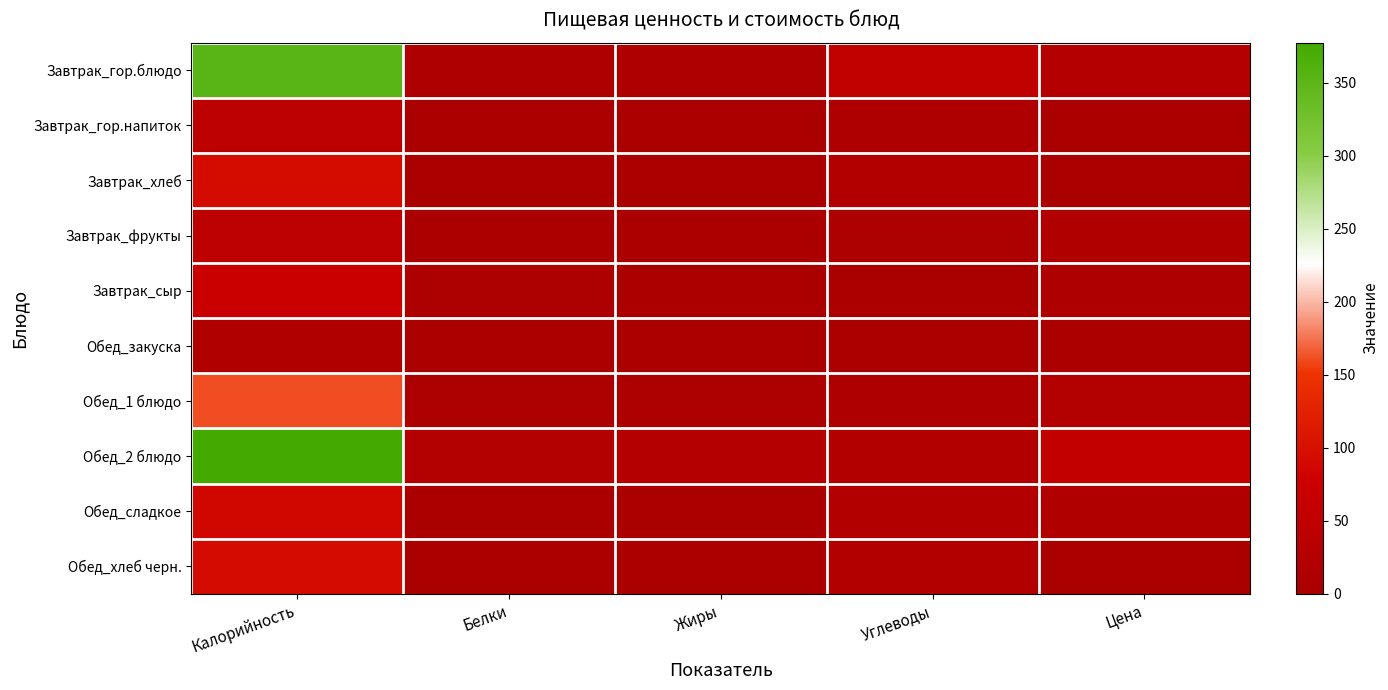

Reading left to right, transcribe all the data shown in this chart.

Завтрак_гор.блюдо: Калорийность=353.3	Белки=9.5	Жиры=11.5	Углеводы=52.9	Цена=26.0
Завтрак_гор.напиток: Калорийность=41.6	Белки=0.5	Жиры=0.0	Углеводы=9.9	Цена=3.2
Завтрак_хлеб: Калорийность=93.5	Белки=3.2	Жиры=0.4	Углеводы=19.3	Цена=2.3
Завтрак_фрукты: Калорийность=40.5	Белки=0.9	Жиры=0.2	Углеводы=8.7	Цена=16.7
Завтрак_сыр: Калорийность=71.7	Белки=7.5	Жиры=4.0	Углеводы=5.8	Цена=12.5
Обед_закуска: Калорийность=17.0	Белки=1.0	Жиры=0.1	Углеводы=0.1	Цена=7.4
Обед_1 блюдо: Калорийность=160.8	Белки=8.4	Жиры=8.3	Углеводы=13.1	Цена=21.0
Обед_2 блюдо: Калорийность=377.5	Белки=21.9	Жиры=24.1	Углеводы=18.3	Цена=57.1
Обед_сладкое: Калорийность=86.6	Белки=1.0	Жиры=0.2	Углеводы=20.2	Цена=13.5
Обед_хлеб черн.: Калорийность=92.0	Белки=2.2	Жиры=0.4	Углеводы=19.8	Цена=2.1